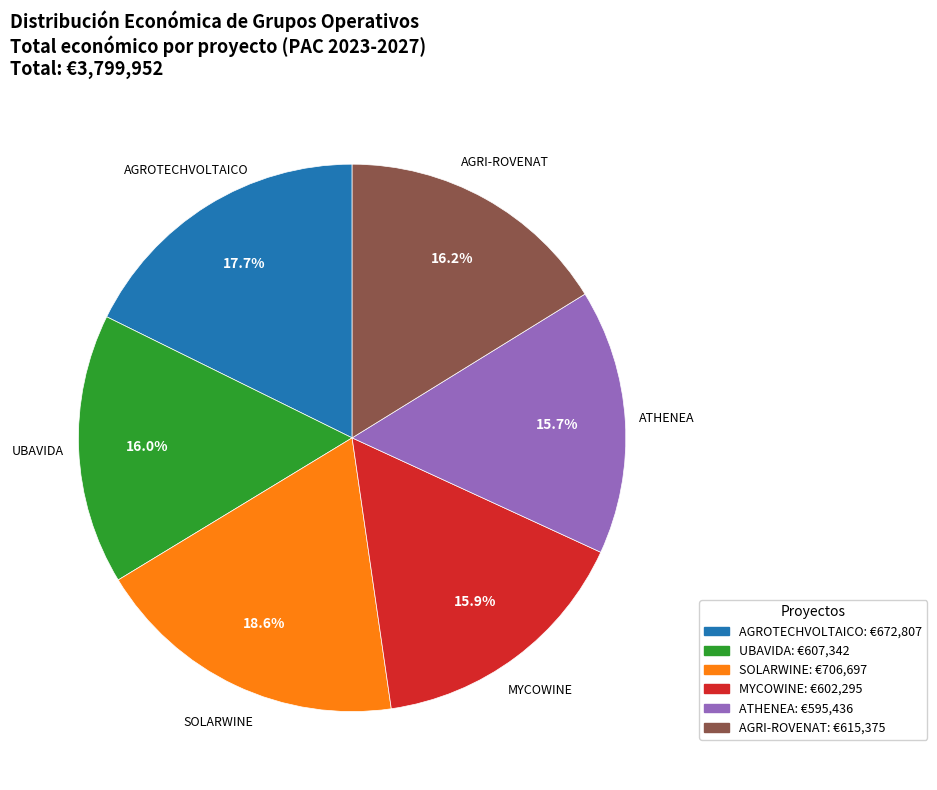

Approximately how many times larger is the value at ATHENEA compared to SOLARWINE?

0.8